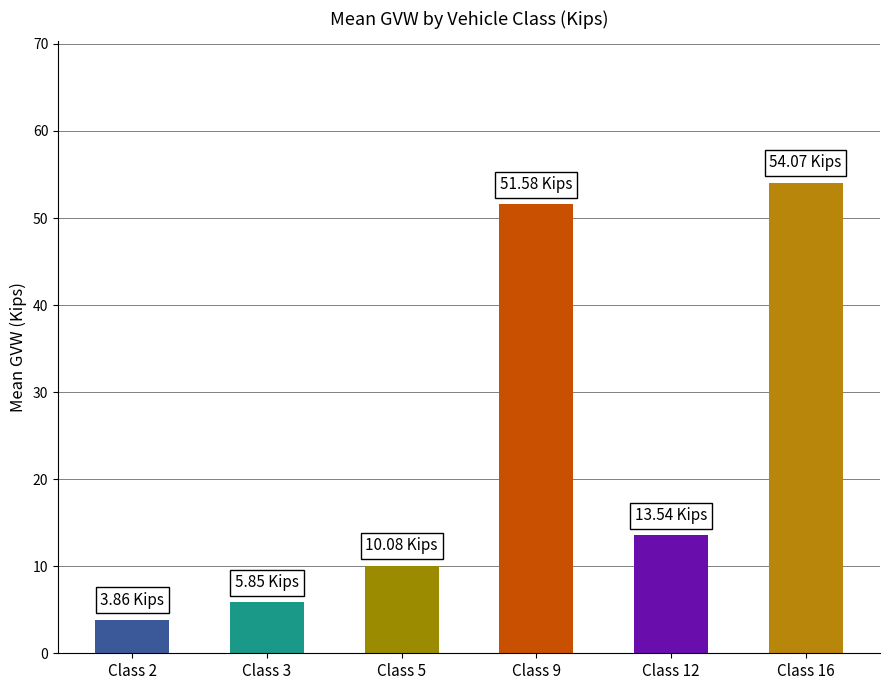

What is the maximum value shown in the chart?

54.1